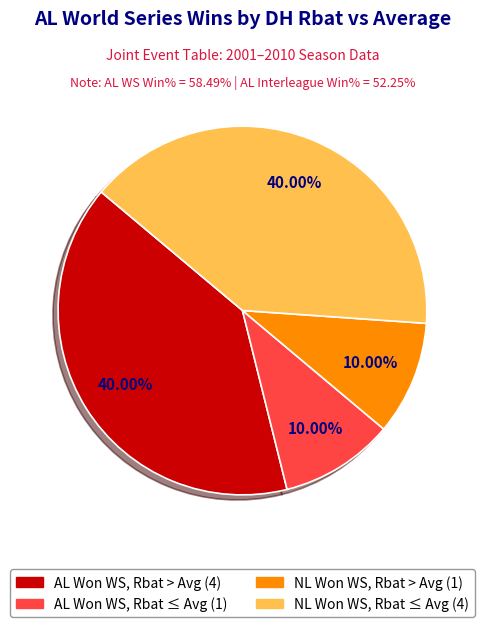

Is there any slice that represents more than half of the pie?

No